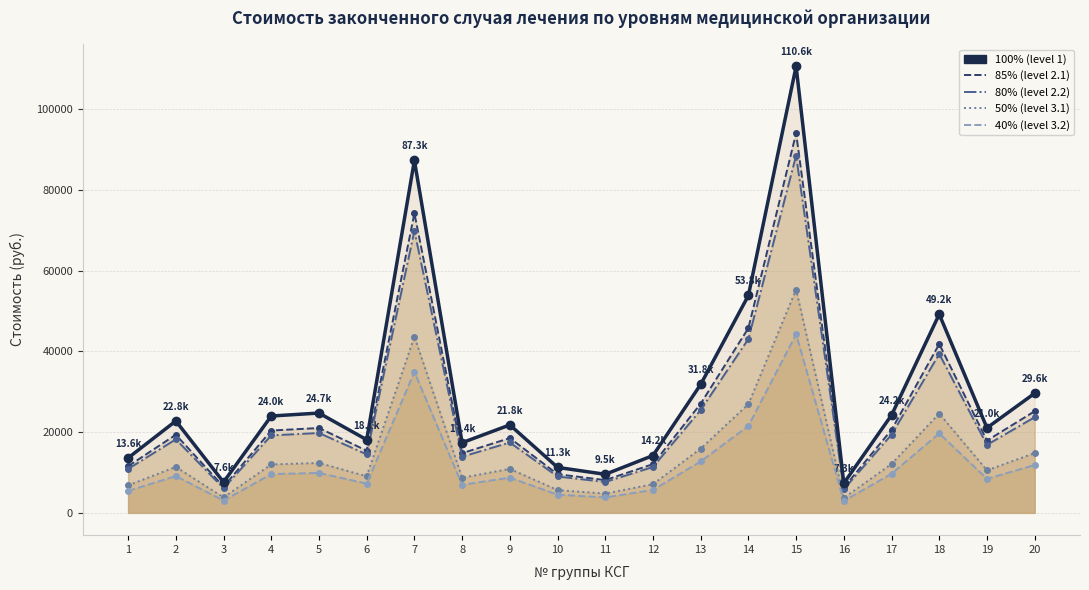

Which series has the largest total across all categories?

100% (level 1)